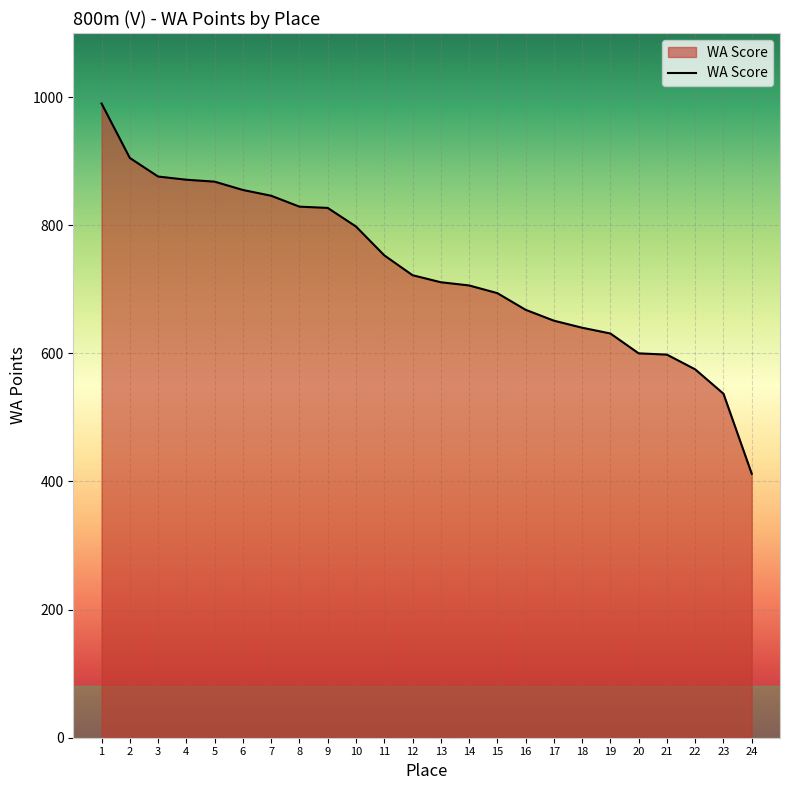

What is the change in value from 7 to 17?

-195